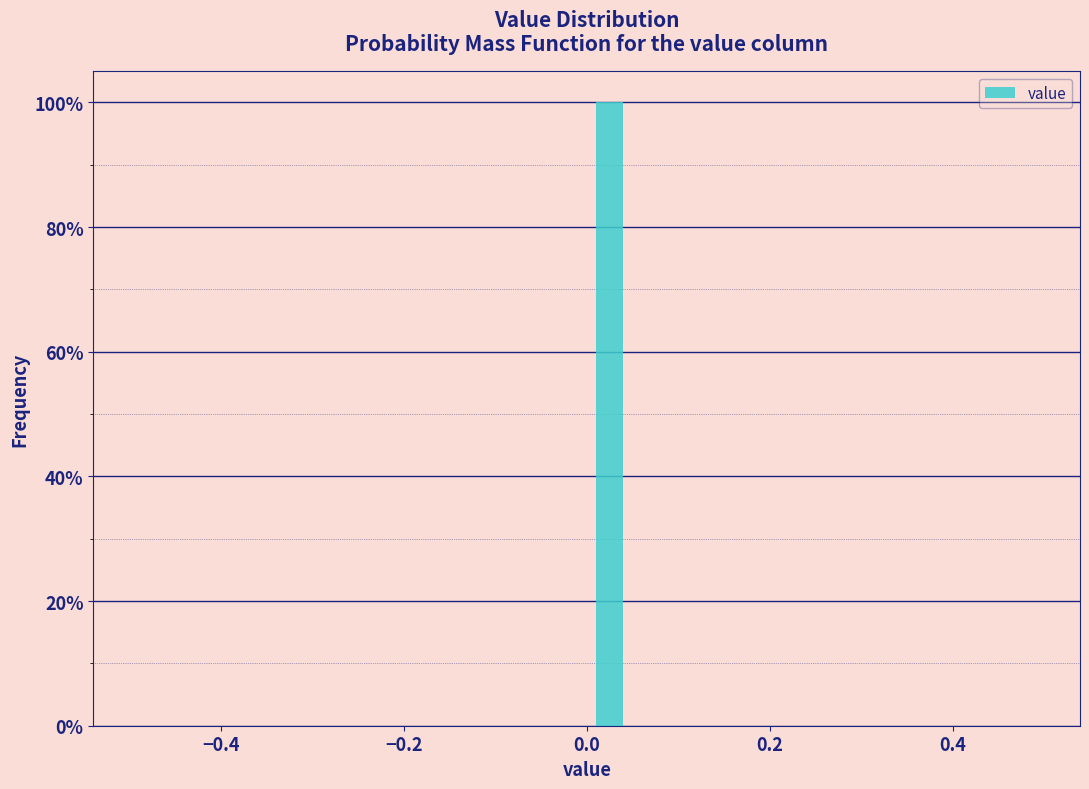

Around what value on the x-axis is the tallest bar? Give the approximate position of its centre, as read against the axis.

0.02